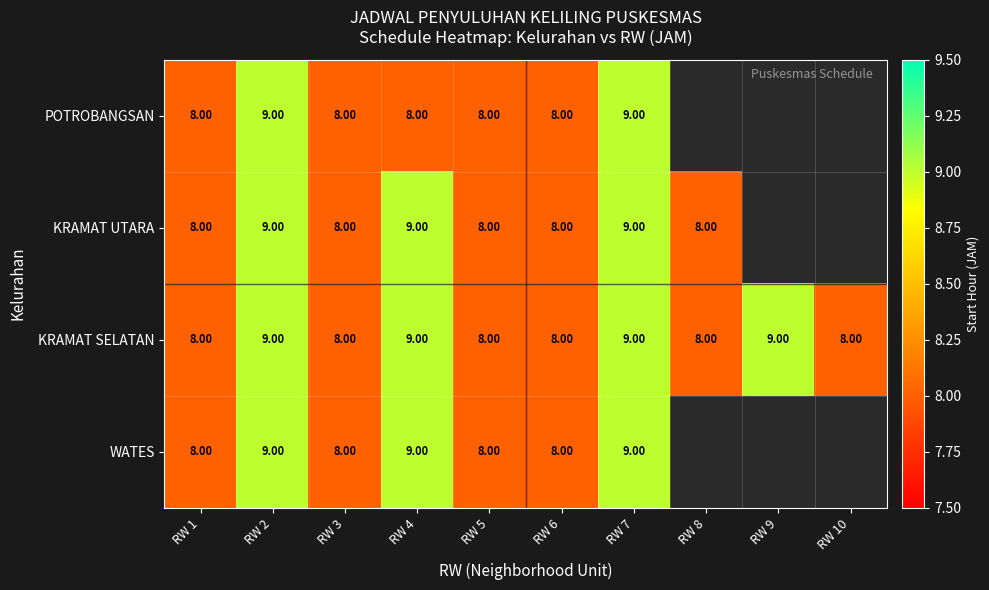

At which category is the sum across all series the highest?

RW 2